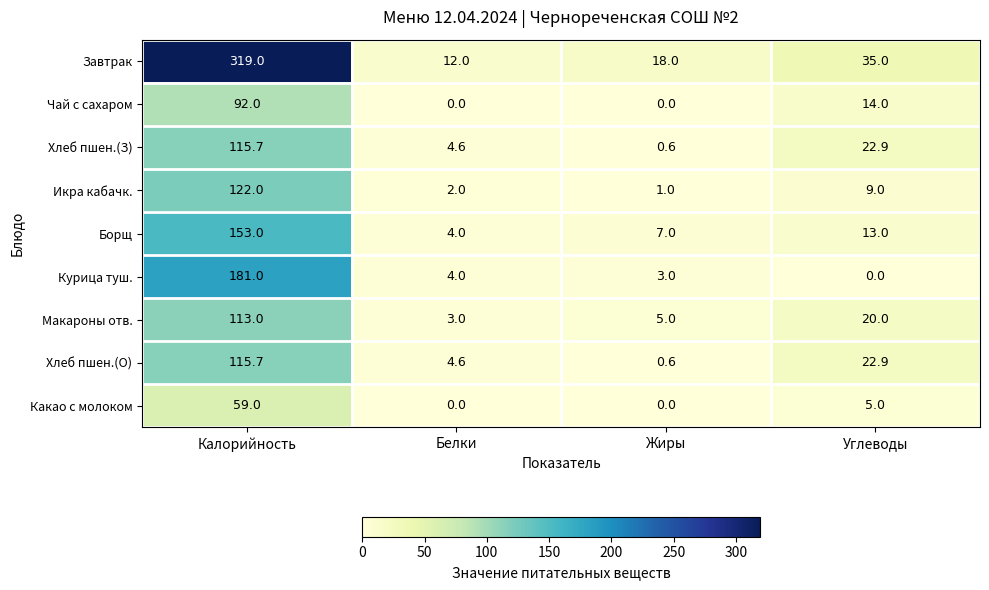

What is the total value across all series at Жиры?

35.2